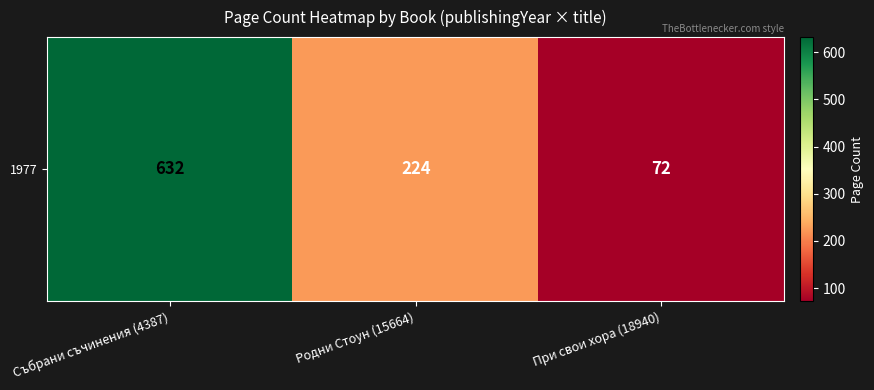

What is the difference between the maximum and minimum values?

560